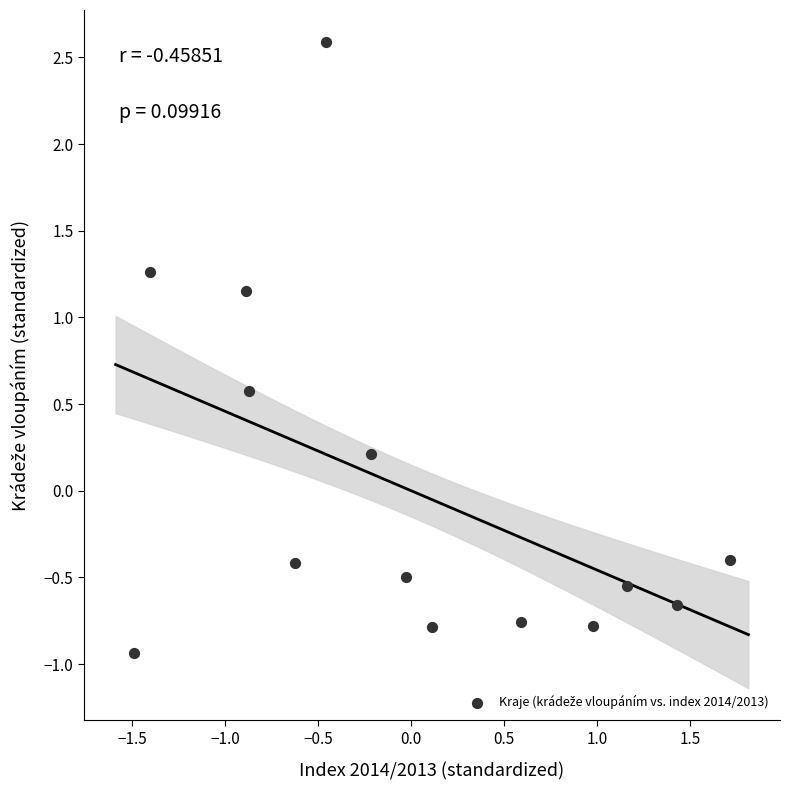

What is the range of X values (max minus min)?

3.2